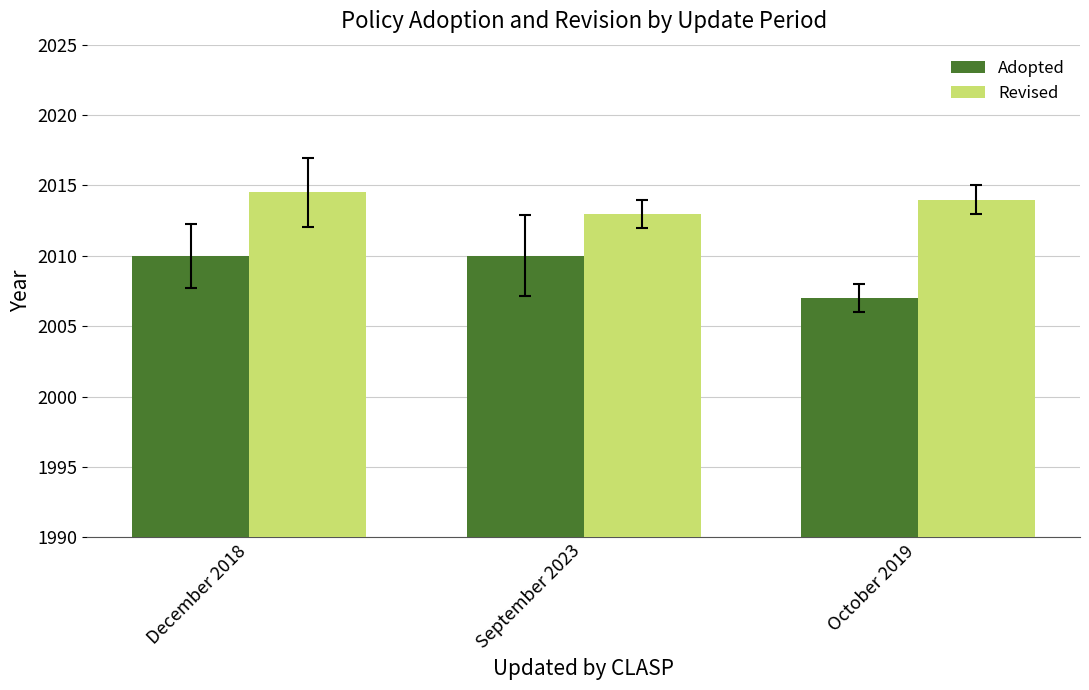

What is the label of the 1st bar from the right?

October 2019